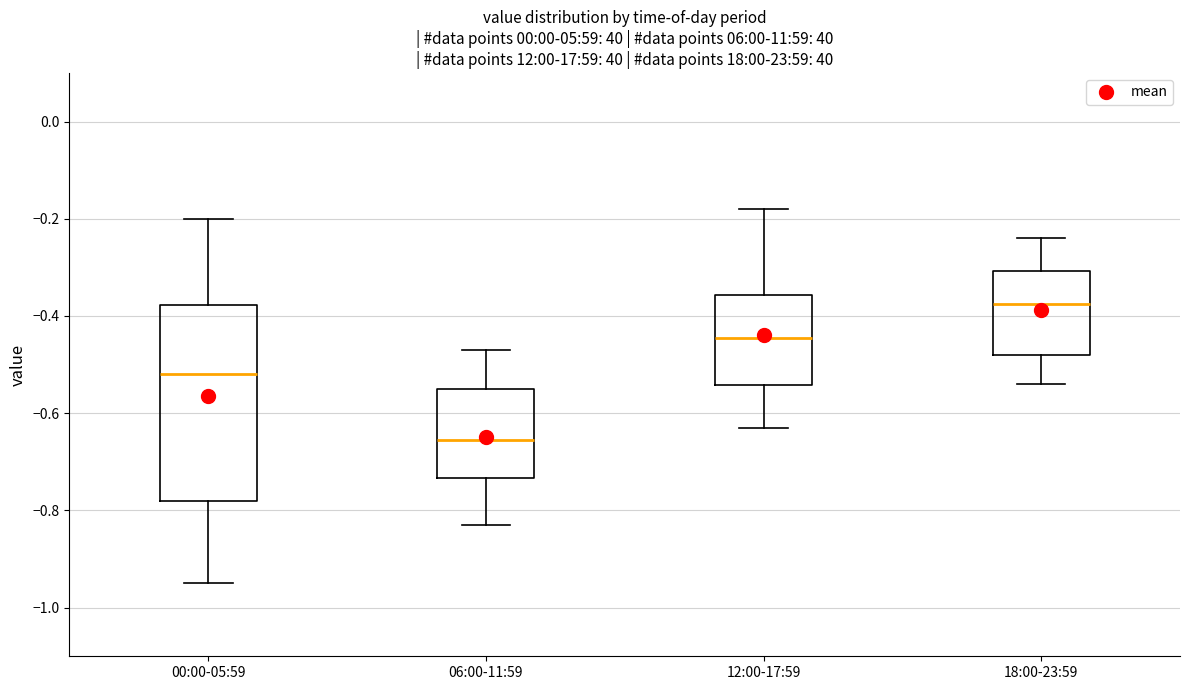

Reading left to right, transcribe this box plot: for each box, give where its median line is, the range the box spans, and where its two whiskers end, as read against the y-axis. The values are not printed on the chart, so give them approximately, as read against the axis.

00:00-05:59: median -0.52, box -0.78 to -0.38, whiskers -0.94 to -0.20
06:00-11:59: median -0.66, box -0.74 to -0.54, whiskers -0.82 to -0.46
12:00-17:59: median -0.44, box -0.54 to -0.36, whiskers -0.62 to -0.18
18:00-23:59: median -0.38, box -0.48 to -0.30, whiskers -0.54 to -0.24